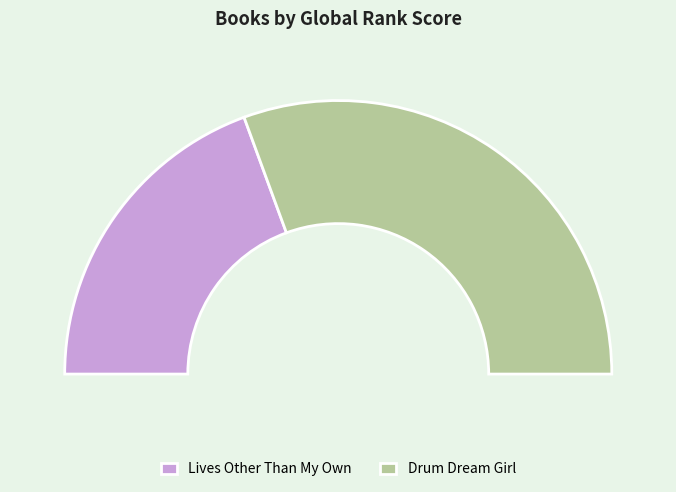

The Drum Dream Girl slice represents 56% of the pie. True or false?

False